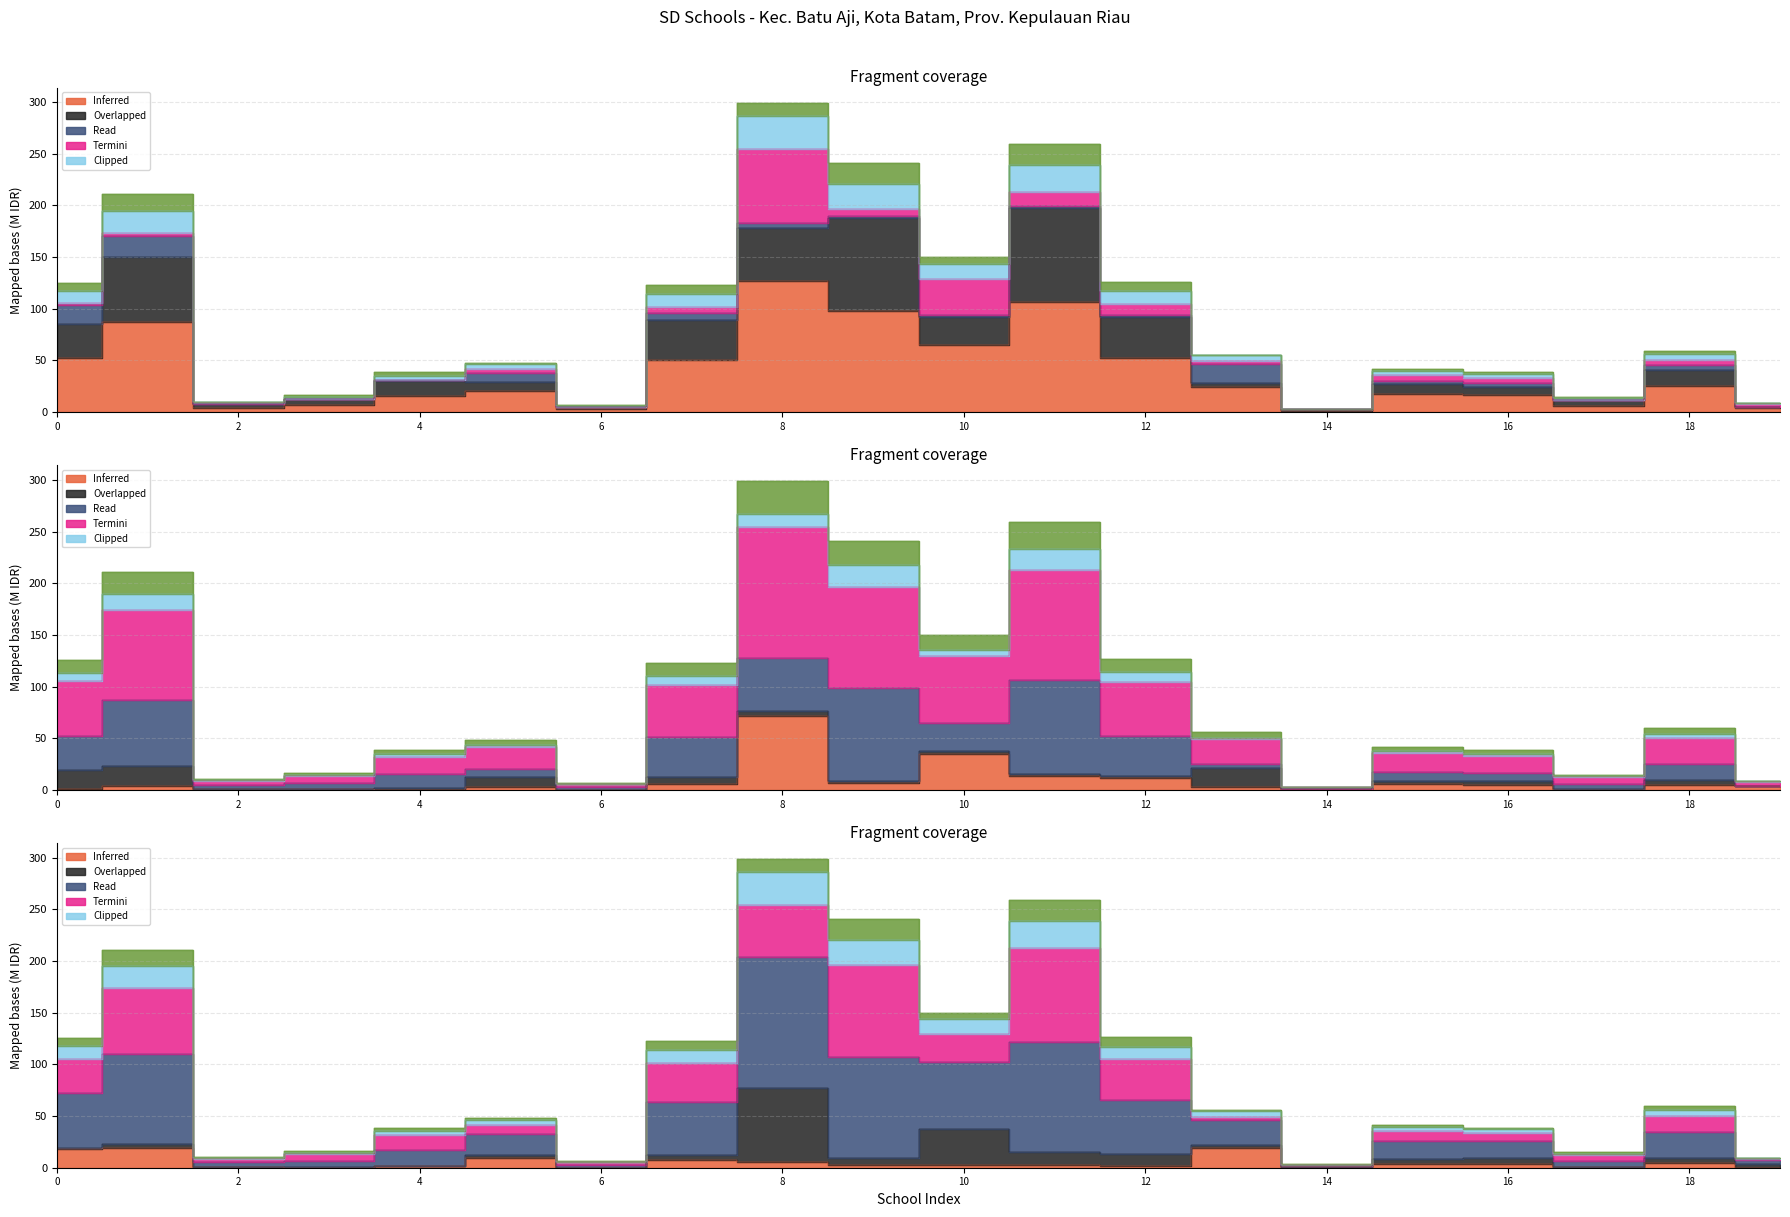

Which has a higher value, SD NEGERI 006 BATU AJI or SD NEGERI 001 BATU AJI?

SD NEGERI 006 BATU AJI